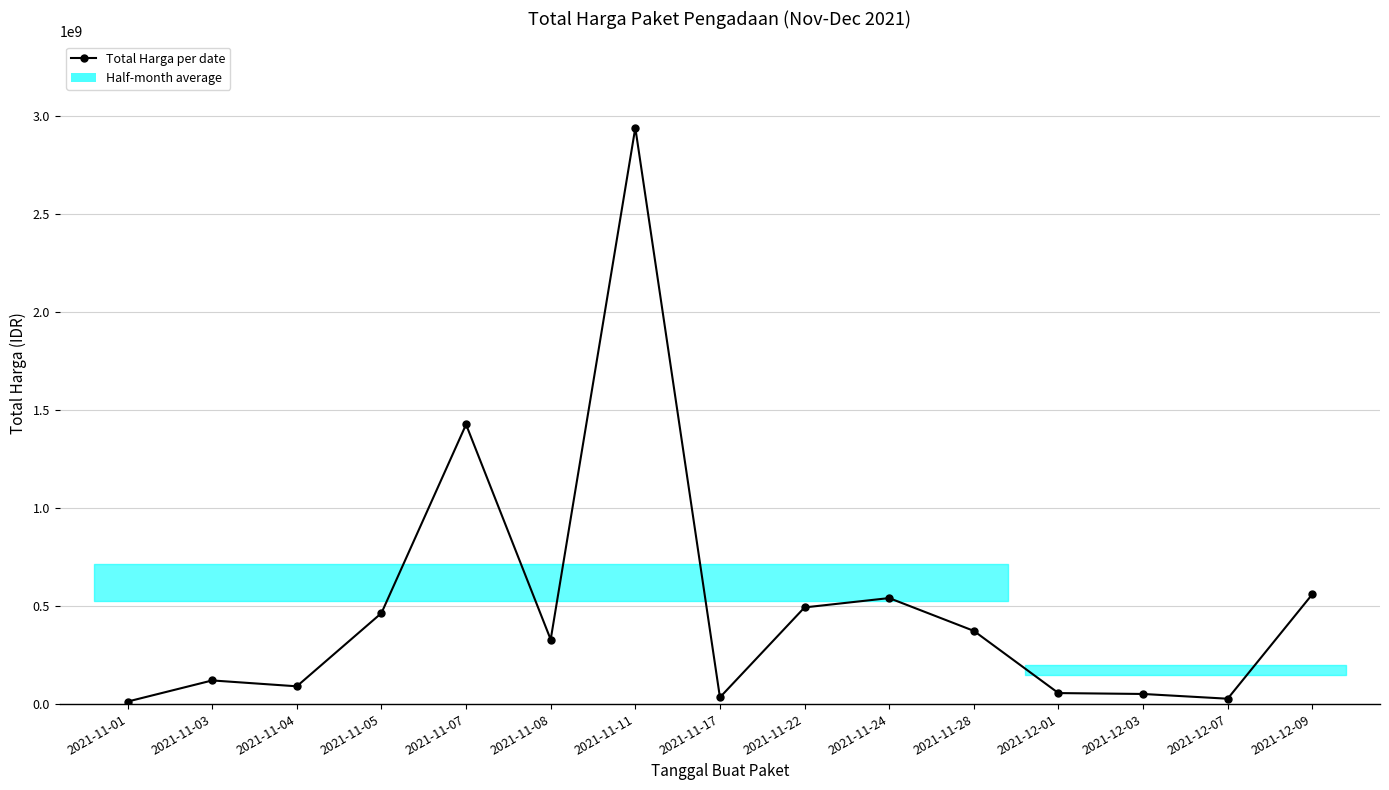

What is the label of the 7th point from the right?

2021-11-22